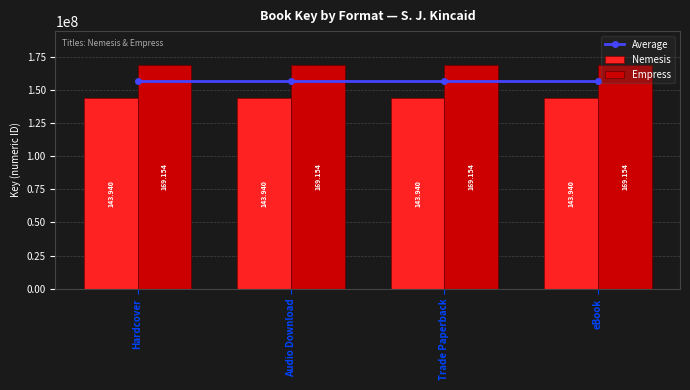

Which series has the largest total across all categories?

Empress